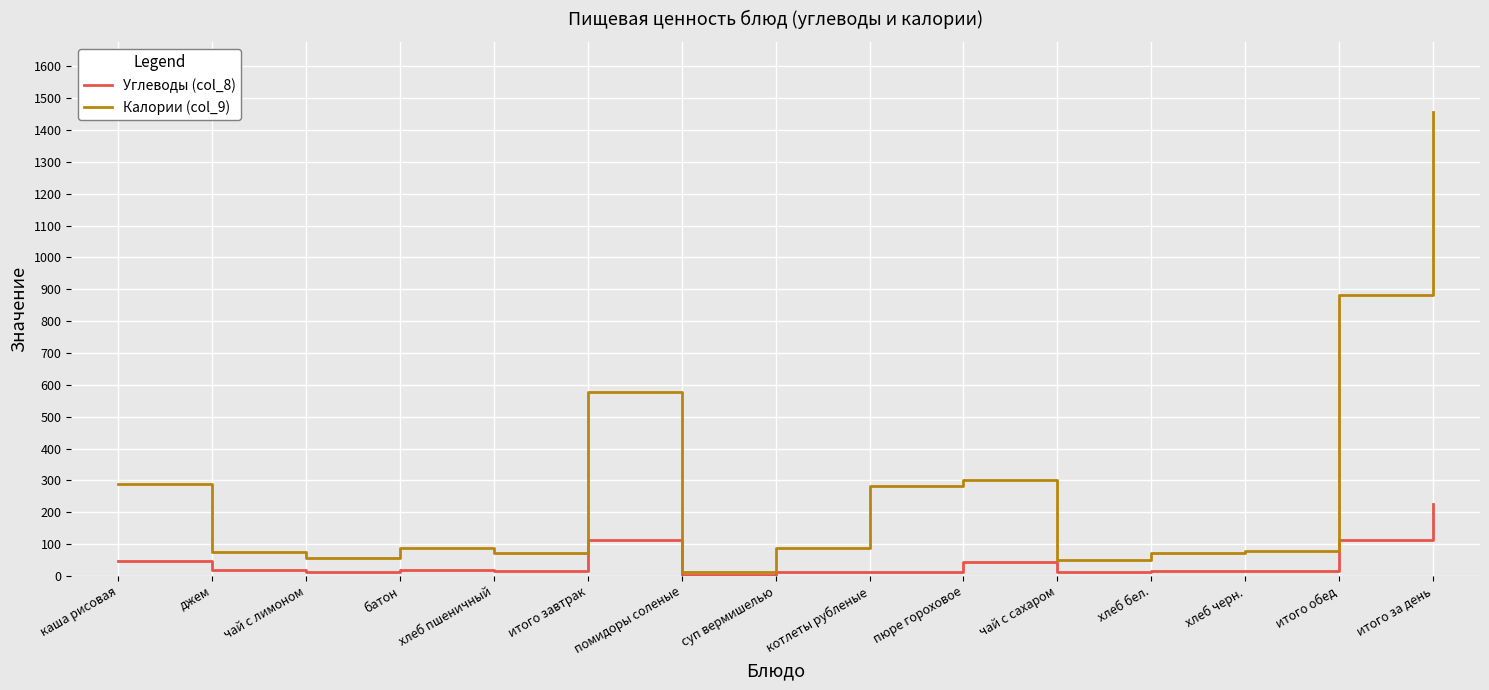

List the series in order of their peak value, lowest first.

Углеводы (col_8), Калории (col_9)